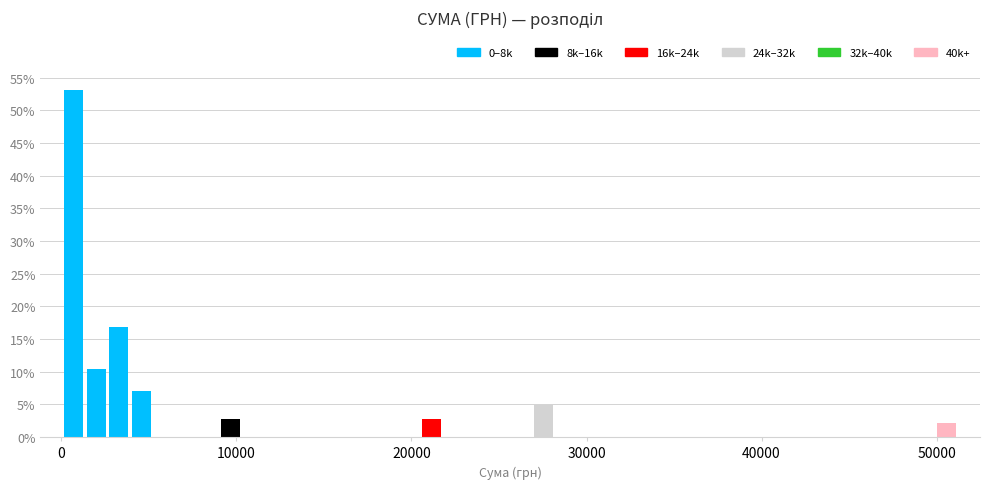

Around what value on the x-axis is the tallest bar? Give the approximate position of its centre, as read against the axis.

1000